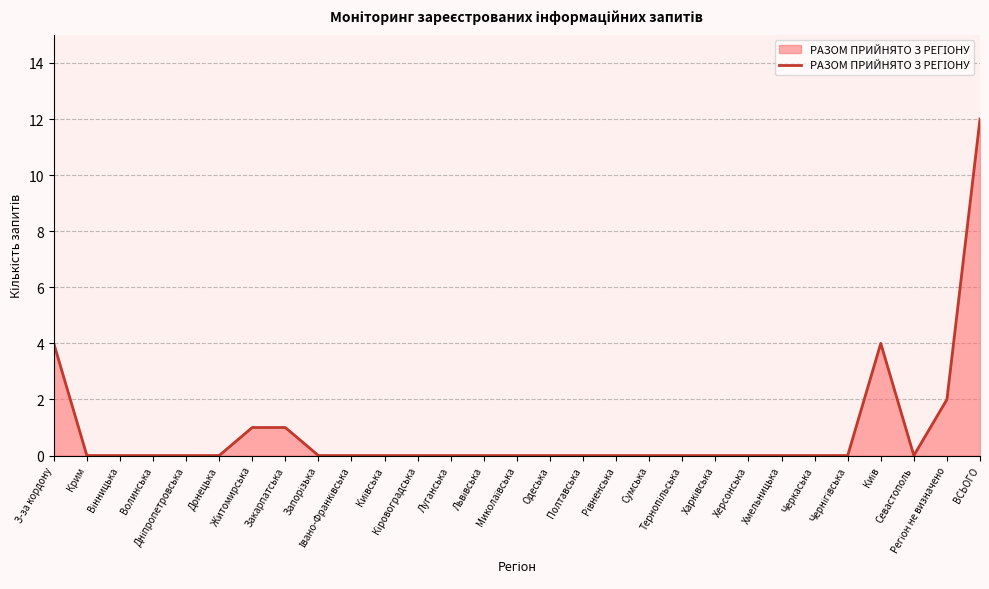

What is the difference between the maximum and minimum values?

12